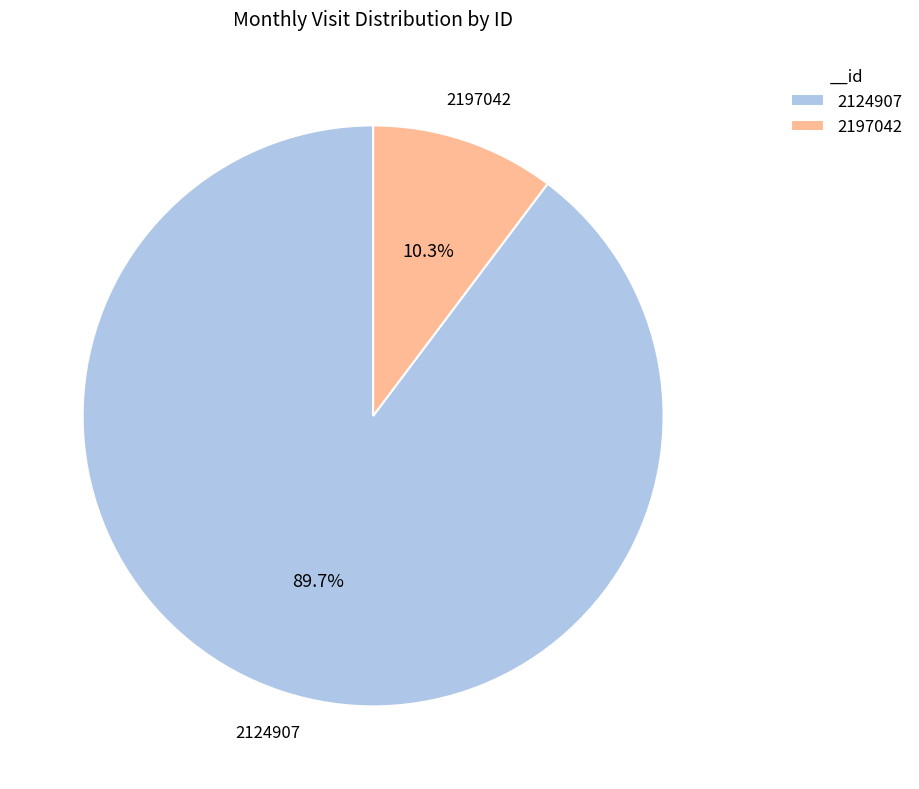

Does any single category account for the majority?

Yes